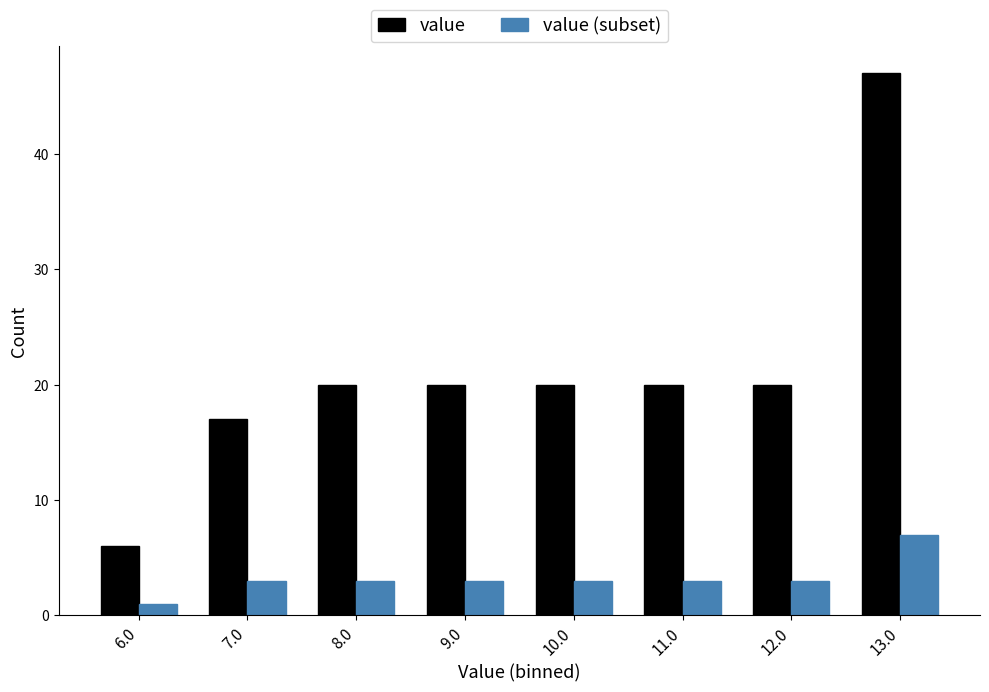

Reading left to right, transcribe this chart: for each range on the x-axis, give the height of each series' bar. The values are not printed on the chart, so give them approximately, as read against the axis.

5.5 to 6.5: value=6	value (subset)=1
6.5 to 7.5: value=17	value (subset)=3
7.5 to 8.5: value=20	value (subset)=3
8.5 to 9.5: value=20	value (subset)=3
9.5 to 10.5: value=20	value (subset)=3
10.5 to 11.5: value=20	value (subset)=3
11.5 to 12.5: value=20	value (subset)=3
12.5 to 13.5: value=47	value (subset)=7